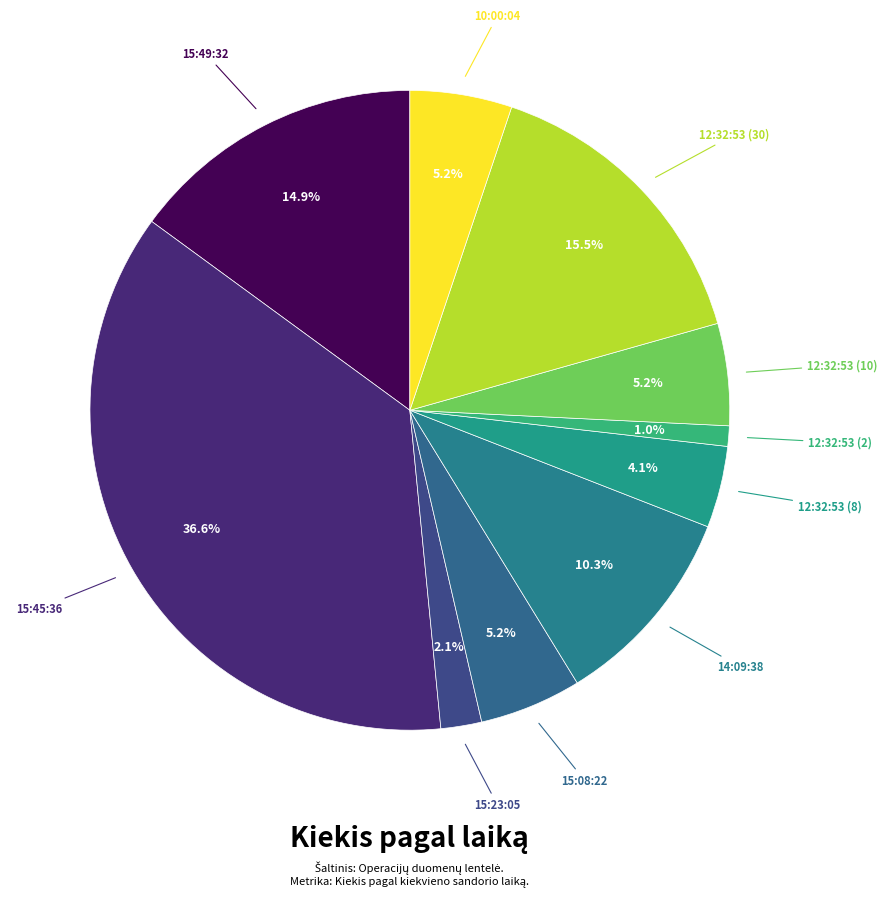

What percentage do 15:23:05 and 15:49:32 together represent?

17.0%